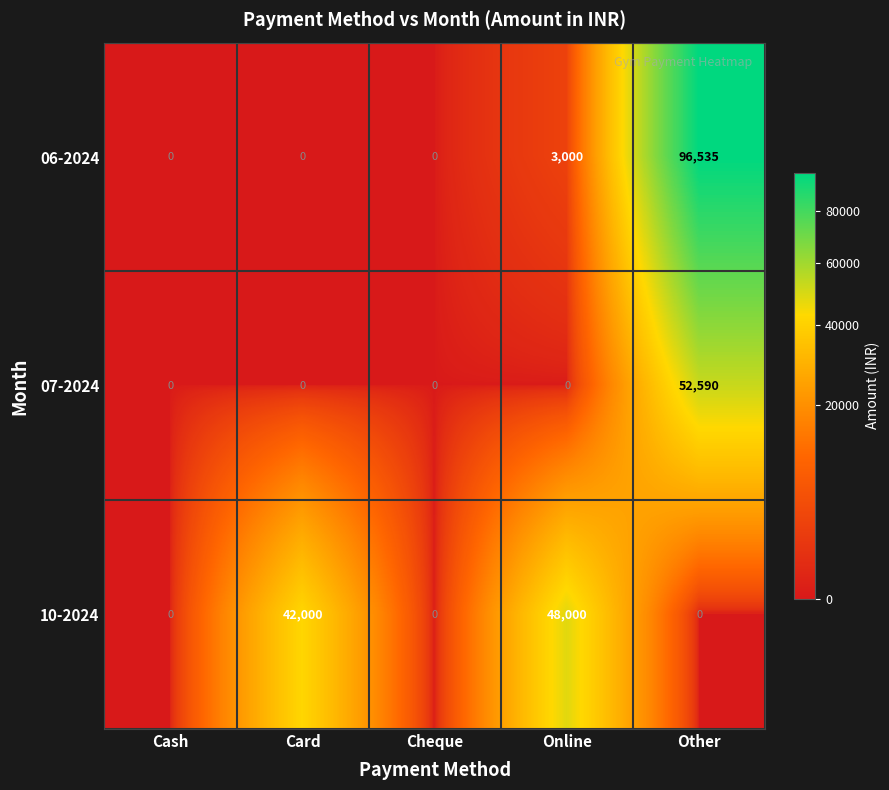

Which series has the largest total across all categories?

06-2024